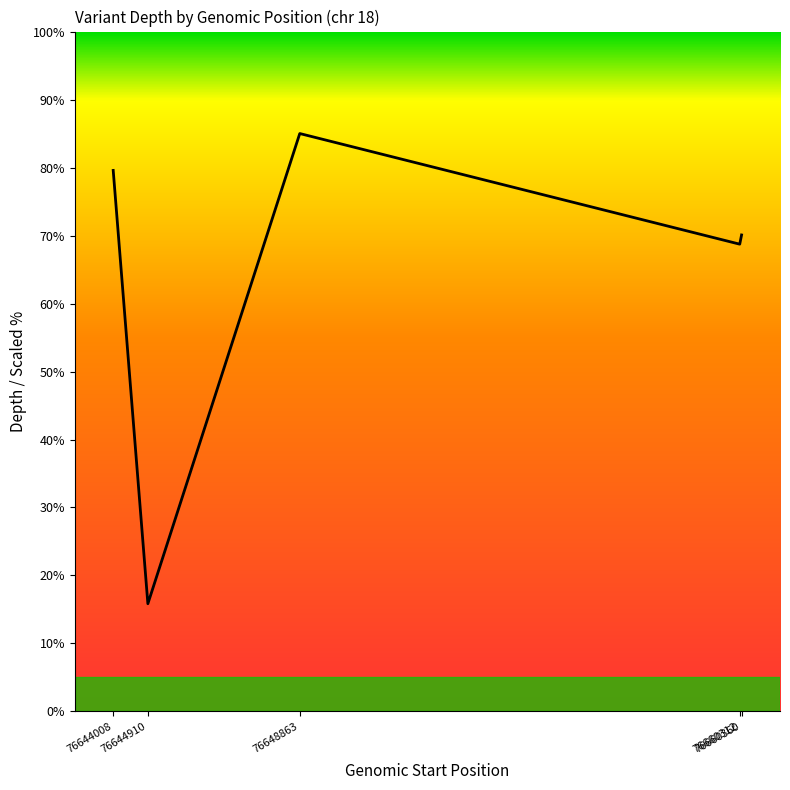

How many distinct data groups are displayed?

1